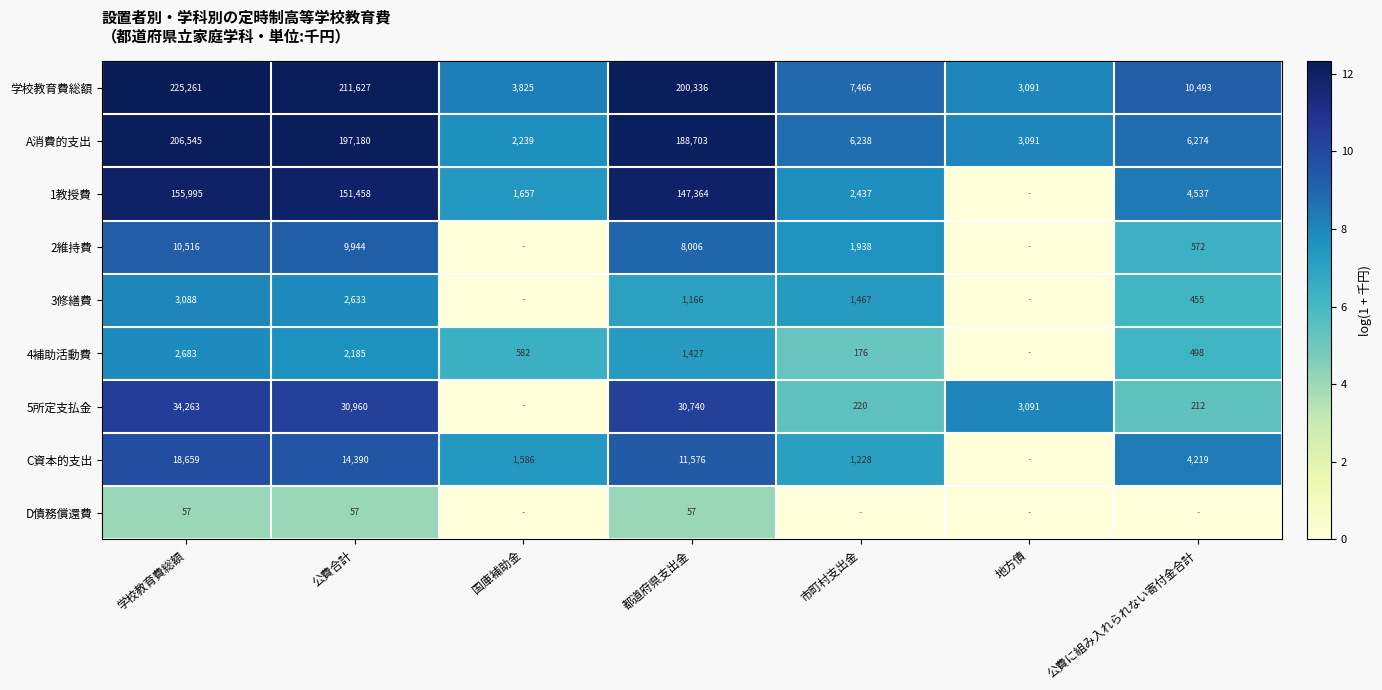

At how many categories does at least one series exceed 7?

7